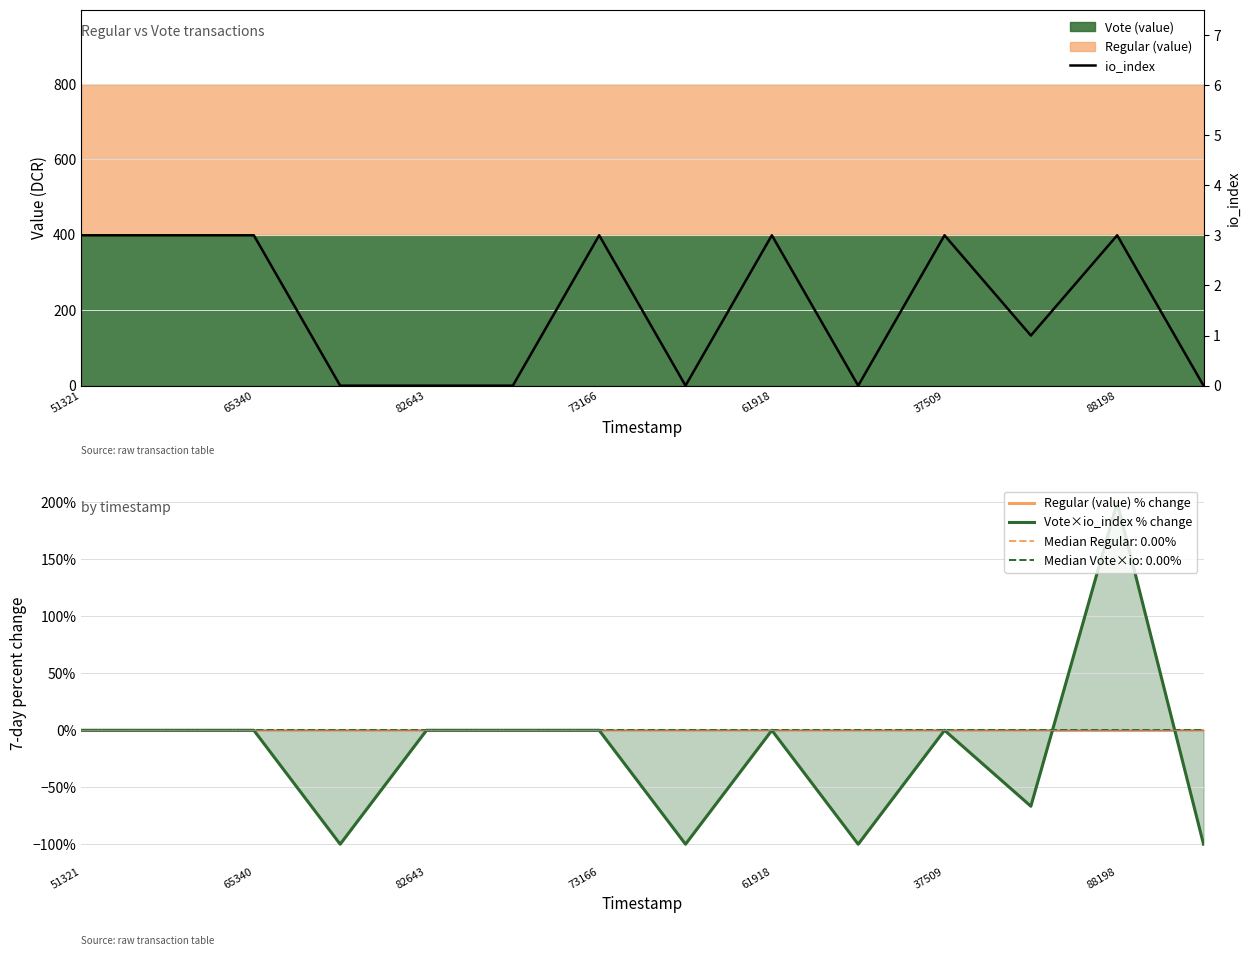

Reading left to right, list all the values displayed in this chart.

Regular (value) % change: 0.0	0.0	0.0	0.0	0.0	0.0	0.0	0.0	0.0	0.0	0.0	0.0	0.0	0.0
Vote×io_index % change: 0.0	0.0	0.0	-100.0	0.0	0.0	0.0	-100.0	0.0	-100.0	0.0	-66.7	200.0	-100.0
io_index: 3.0	3.0	3.0	0.0	0.0	0.0	3.0	0.0	3.0	0.0	3.0	1.0	3.0	0.0